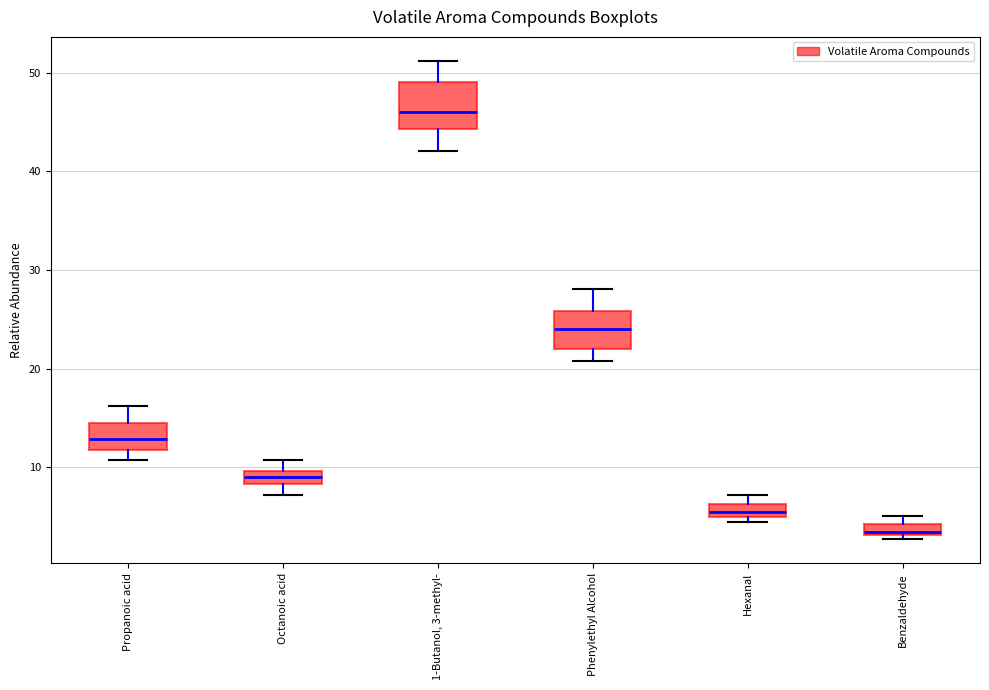

Which box has the lowest median line?

Benzaldehyde